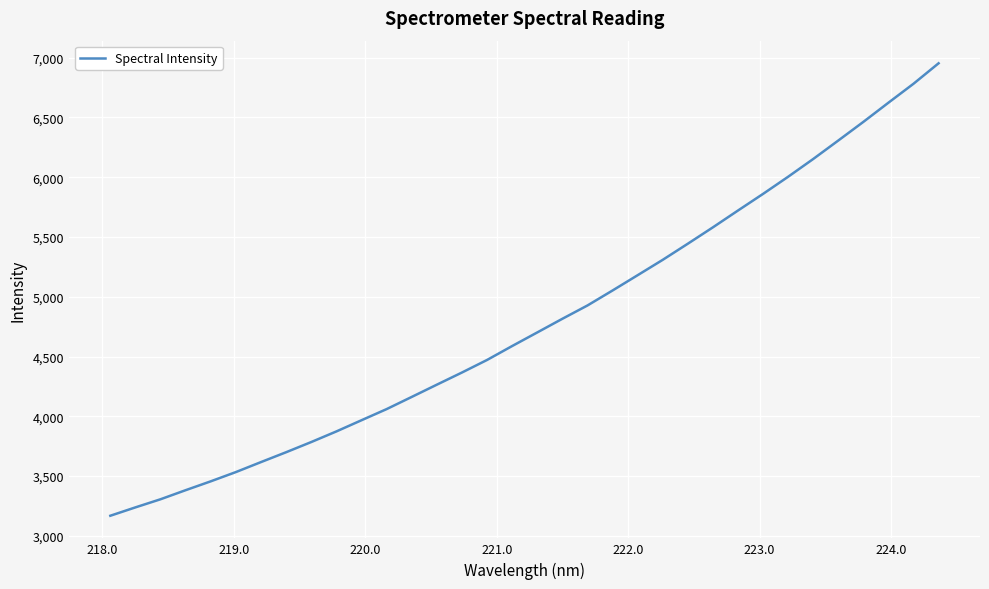

What is the difference between the maximum and minimum values?

3783.7